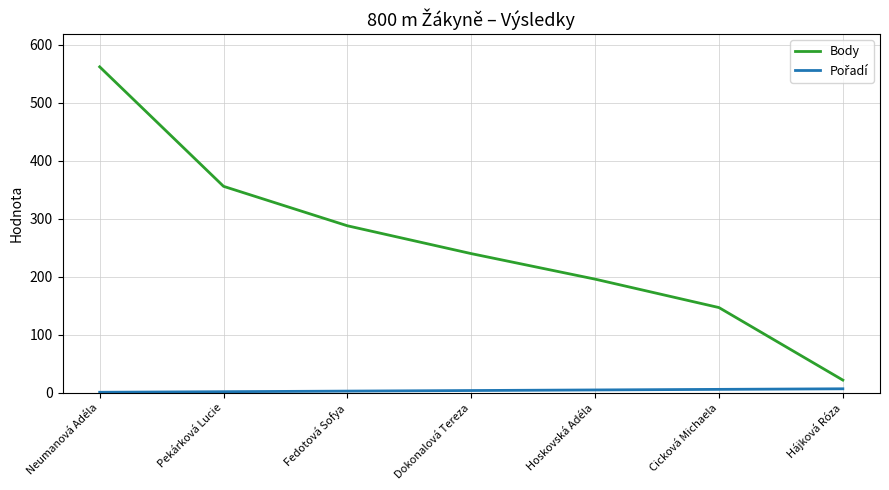

What is the difference between the maximum and minimum values in the Body series?

540